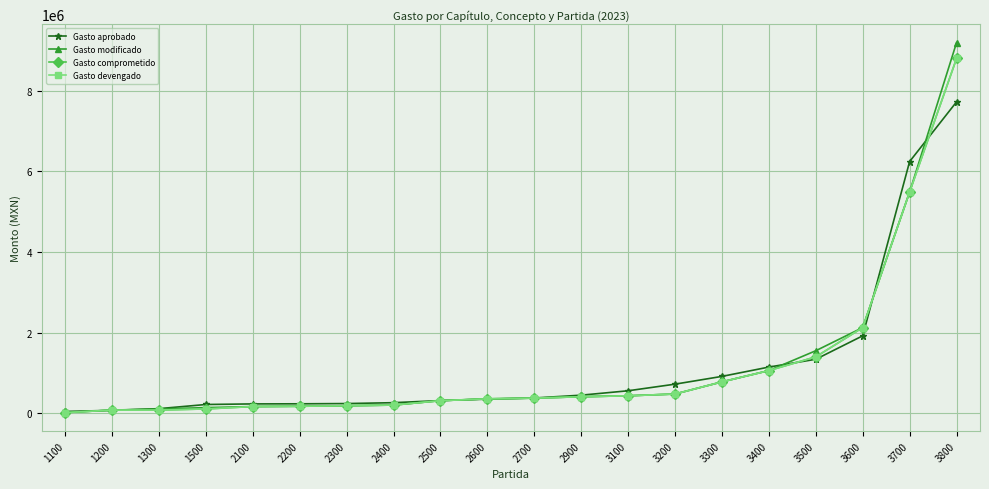

Does the chart display data point markers on the line(s)?

Yes